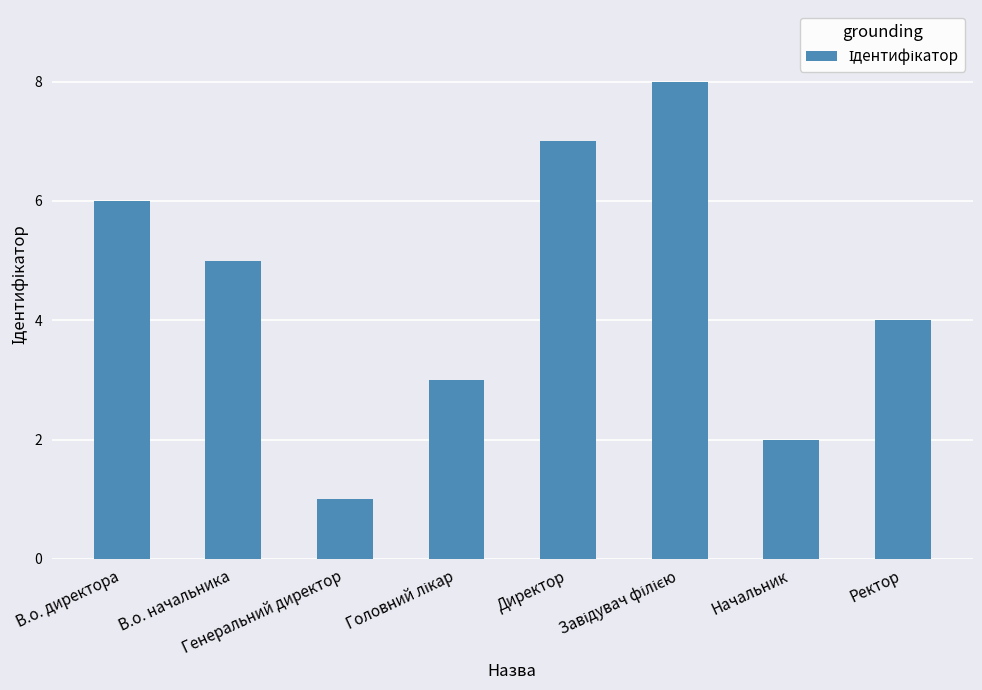

What is the sum of the values at В.о. начальника and В.о. директора?

11